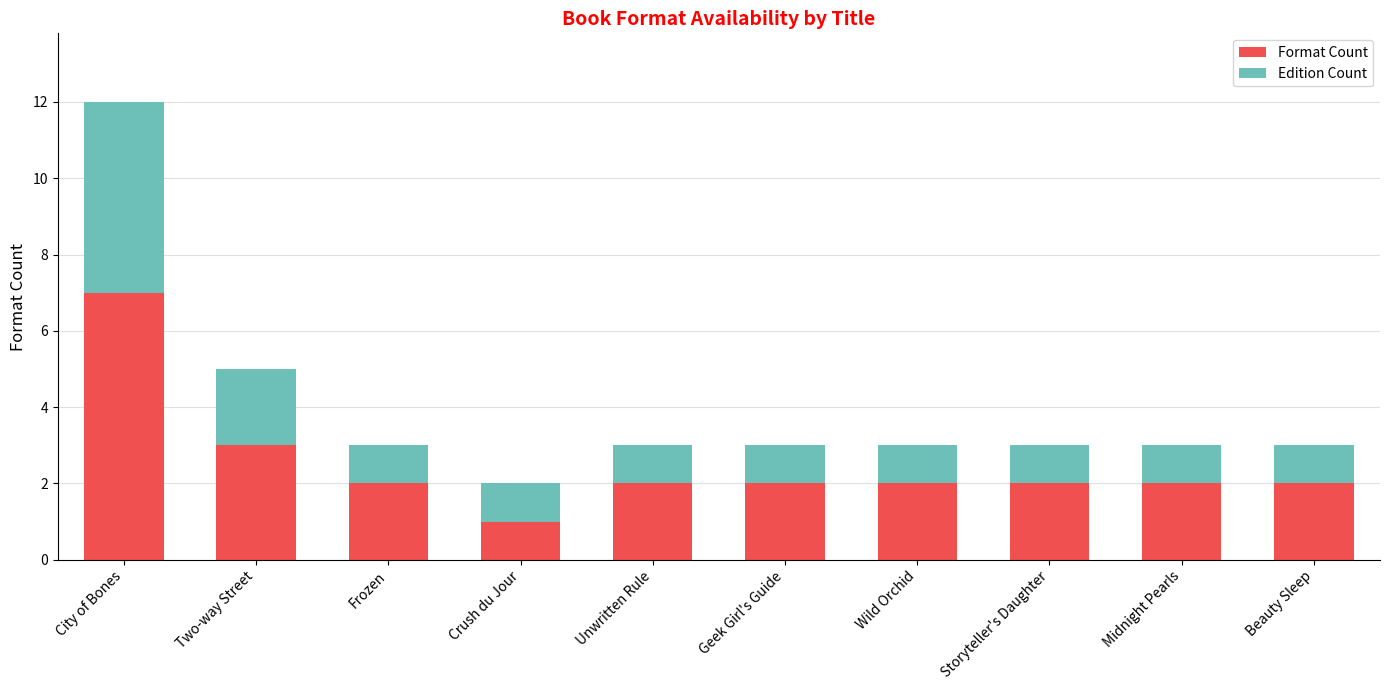

What is the difference between the maximum and minimum values in the Format Count series?

6